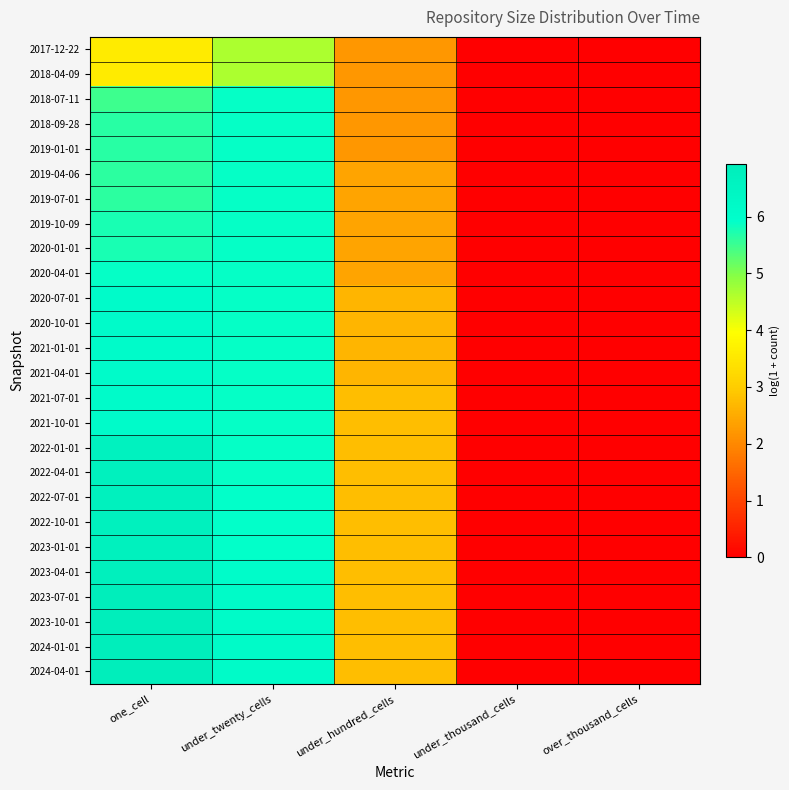

How many series are shown in this chart?

26